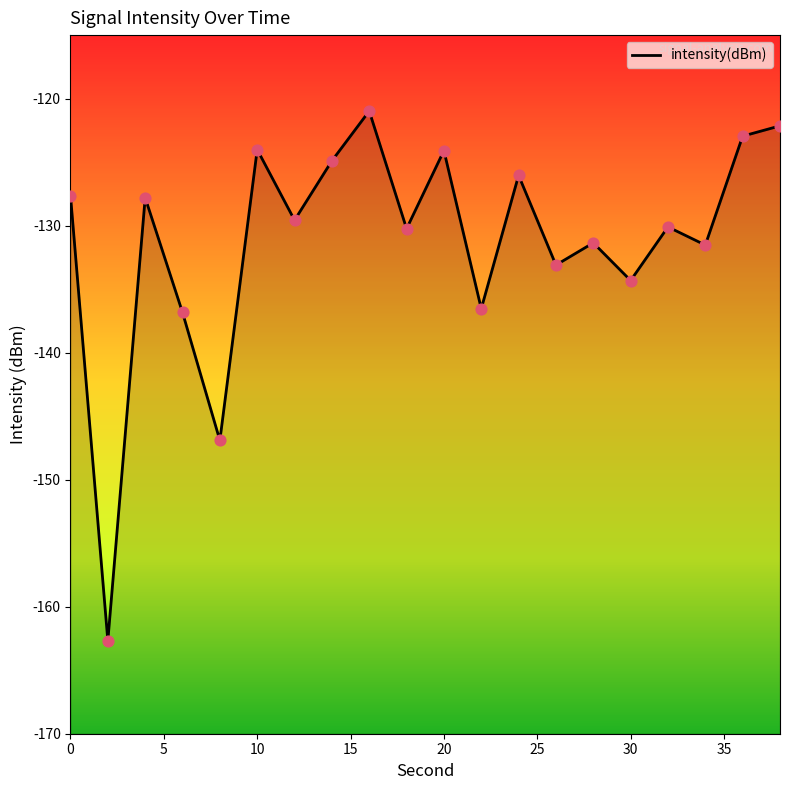

Which has a higher value, 14 or 26?

14